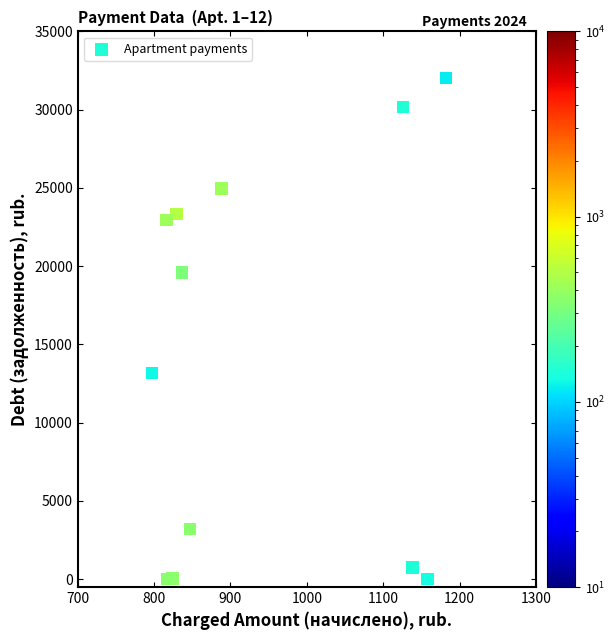

What Y value in the scatter plot is closest to 16019?

13172.6